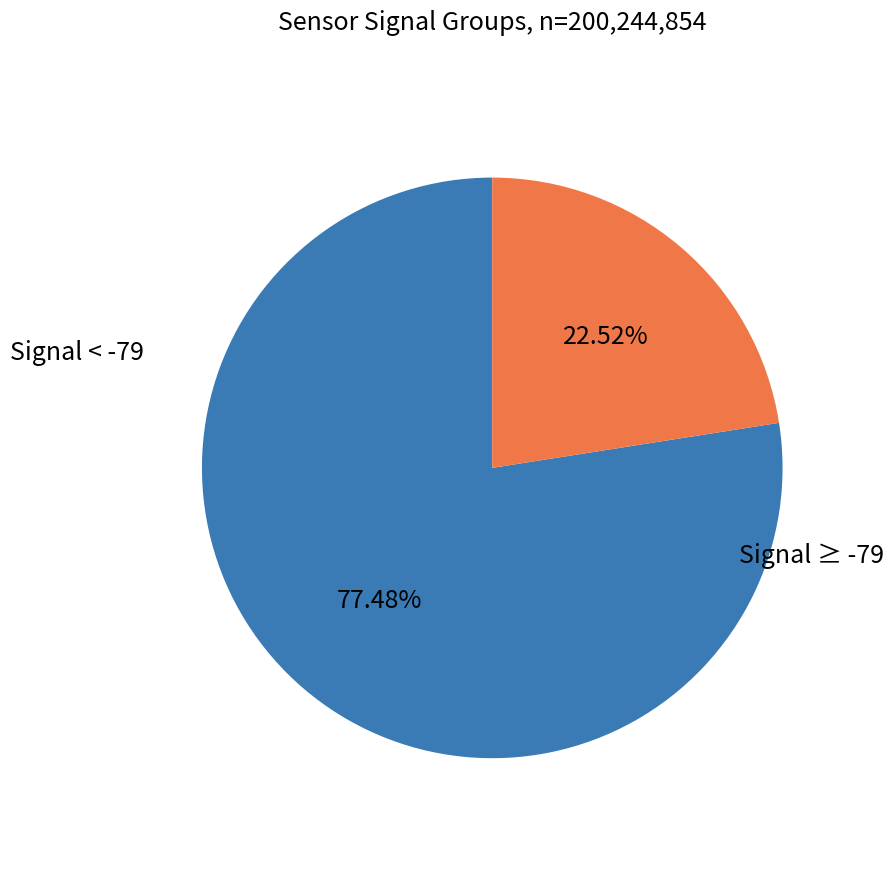

Is there a majority slice in this chart?

Yes